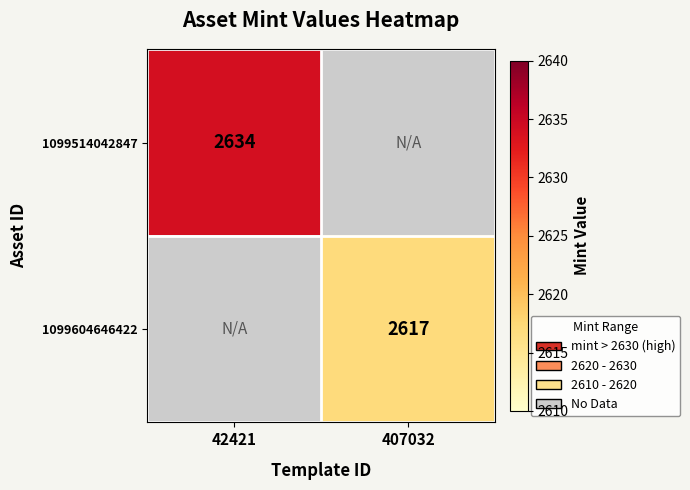

At how many categories does at least one series exceed 2617?

1